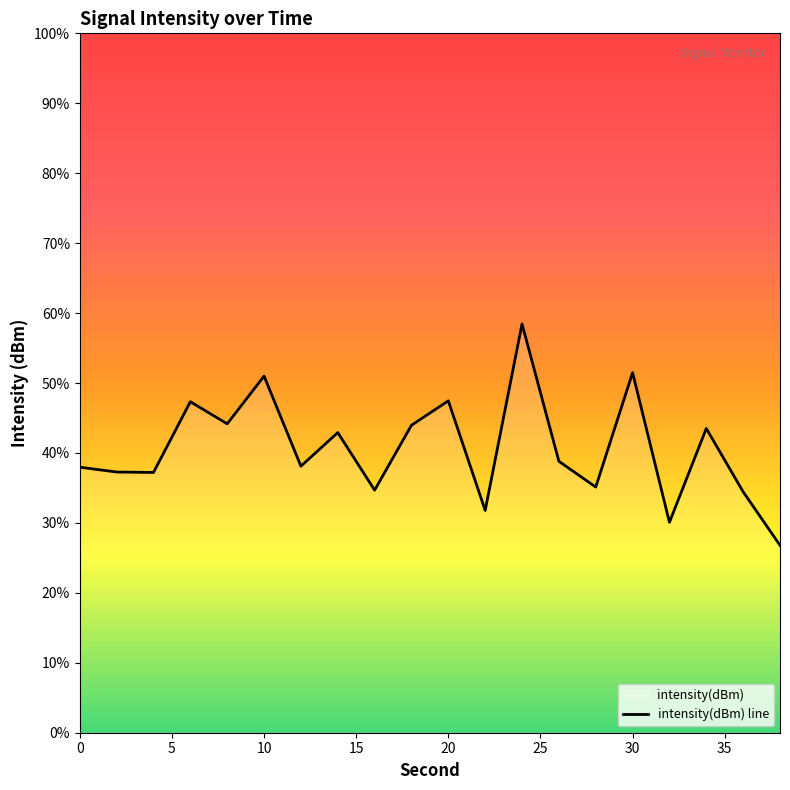

Which label corresponds to the largest value in the chart?

24